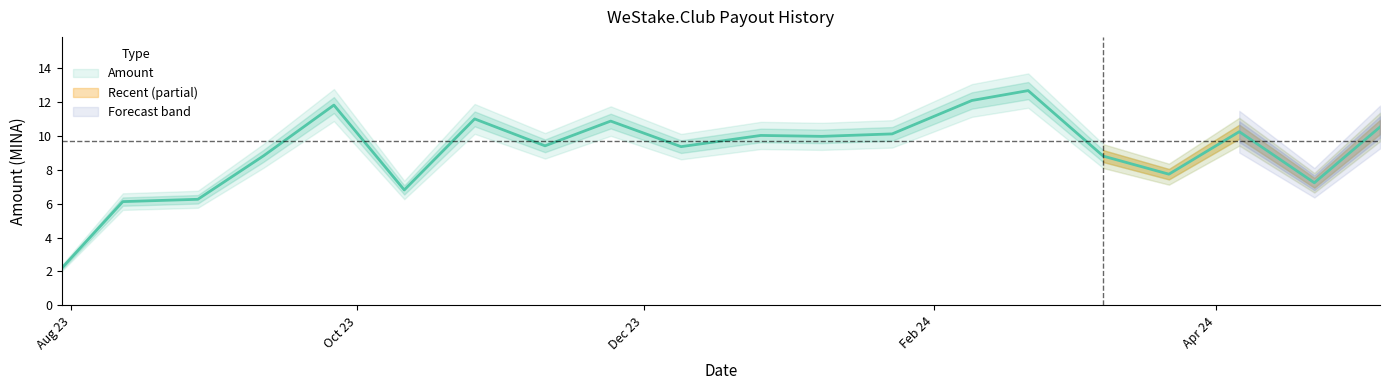

At which label is Amount closest to 7?

2023-10-11